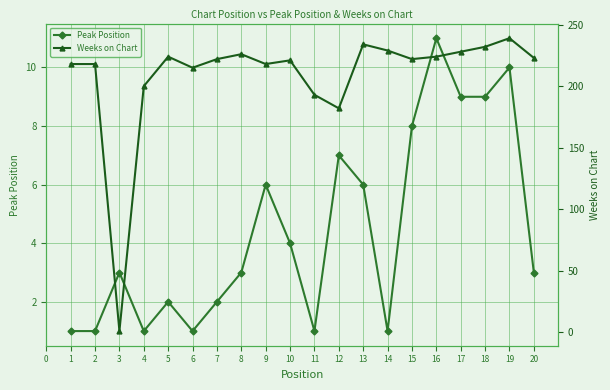

True or false: Peak Position and Weeks on Chart cross at least once.

True